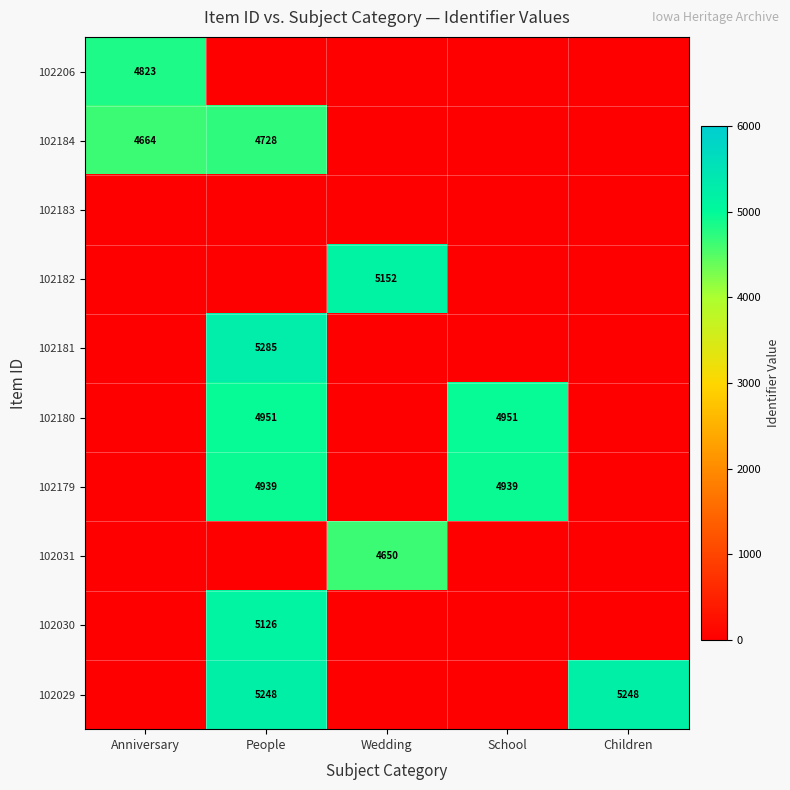

Is it true that 102182 equals 3600 at Wedding?

False